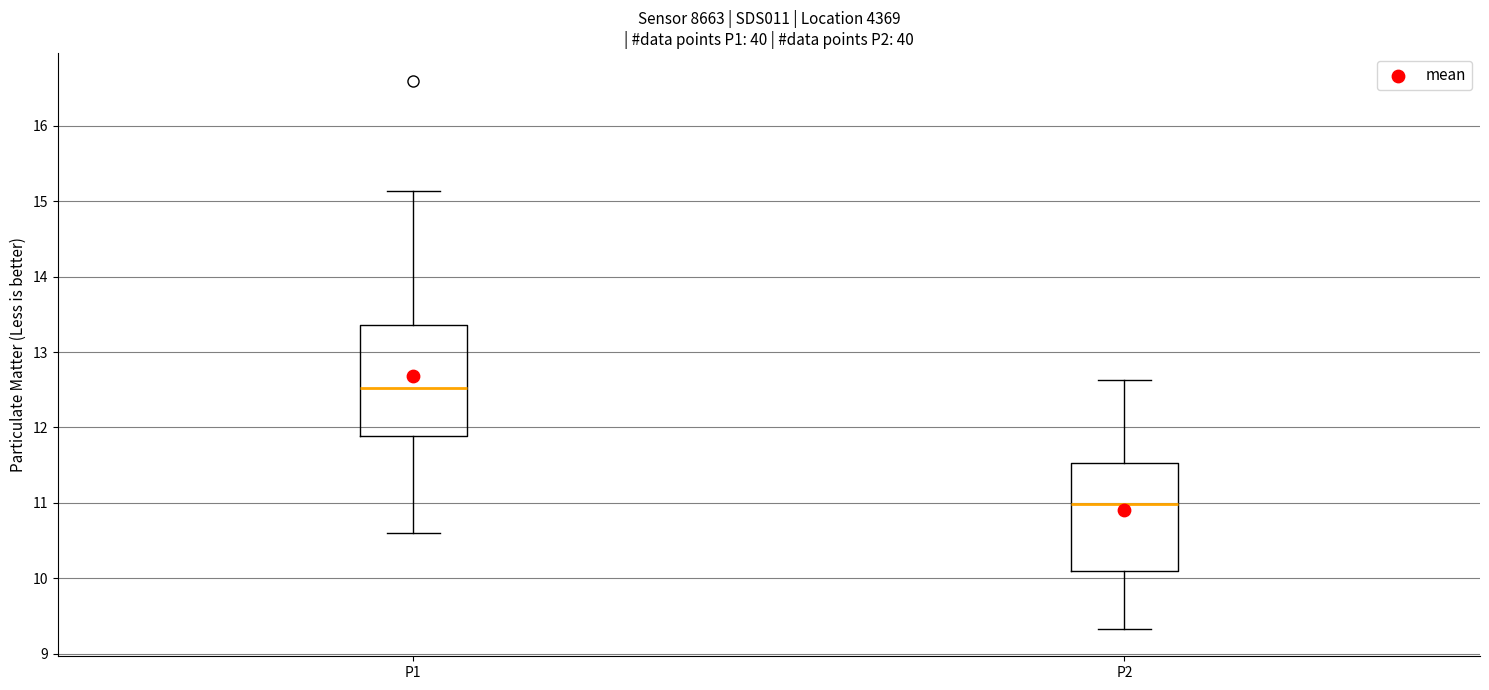

Reading left to right, read every box against the y-axis: the position of its median line, the range the box covers, and the ends of its whiskers. The values are not printed on the chart, so give them approximately, as read against the axis.

P1: median 12.5, box 11.9 to 13.4, whiskers 10.6 to 15.1
P2: median 11.0, box 10.1 to 11.5, whiskers 9.3 to 12.6